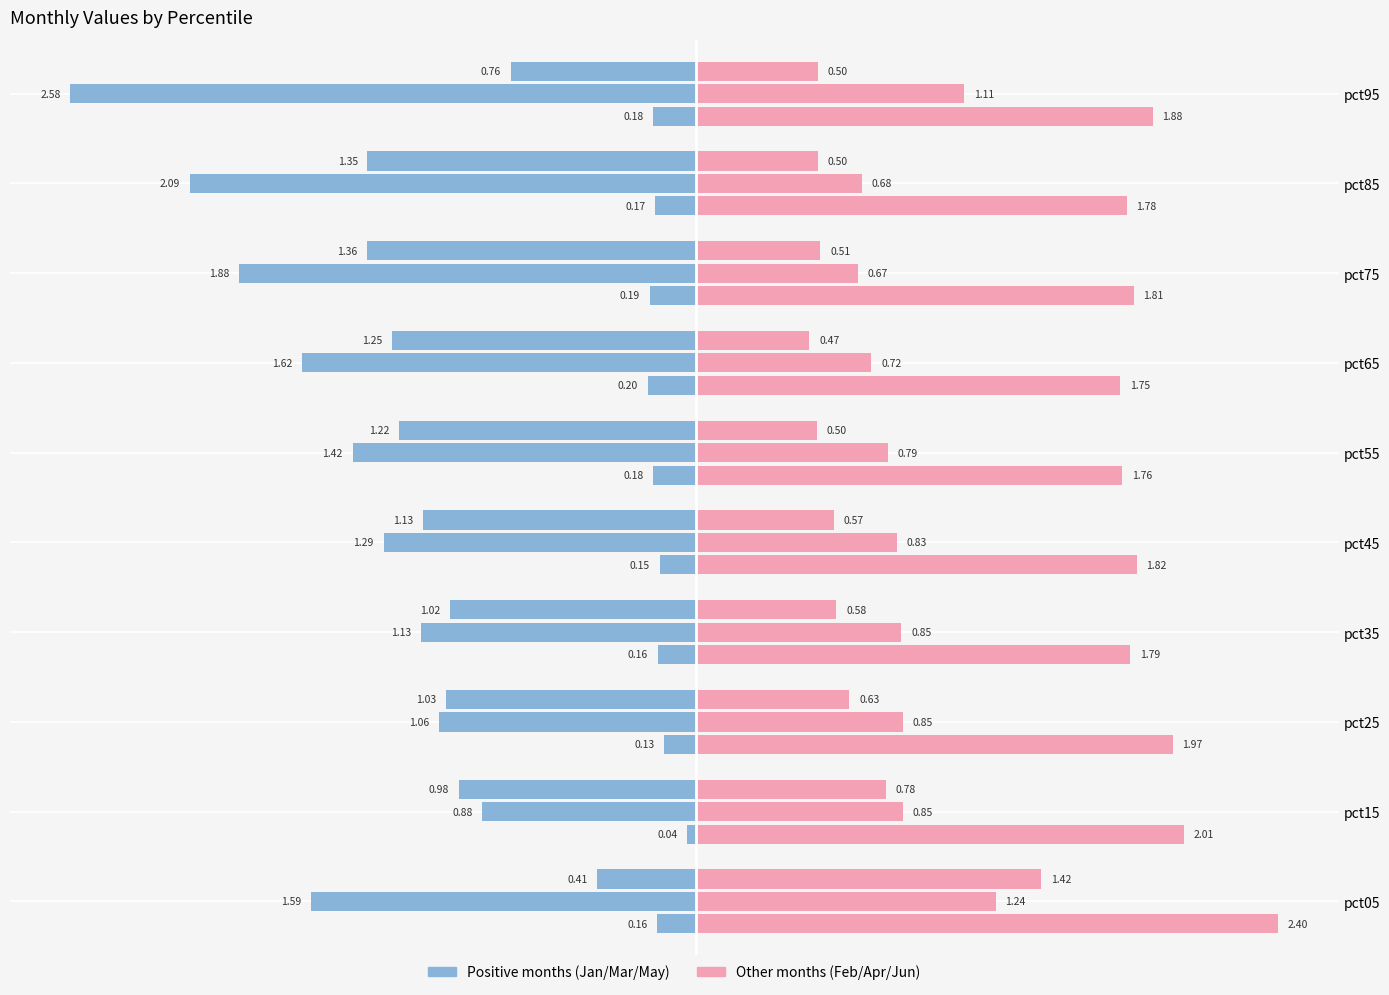

The Jan series shows -0.3 at pct95. True or false?

False